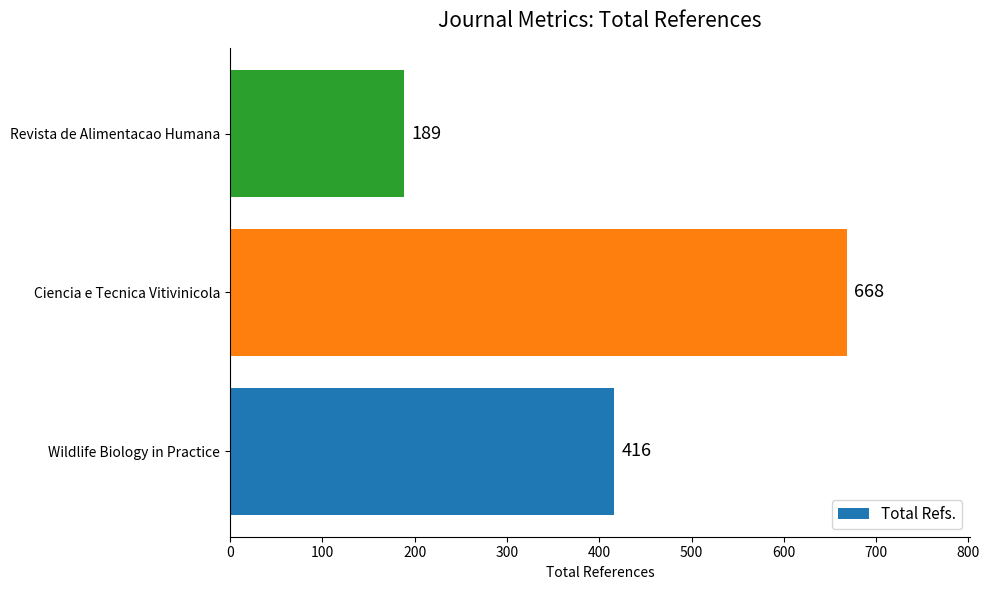

The chart shows a value of 189 at Revista de Alimentacao Humana. True or false?

True